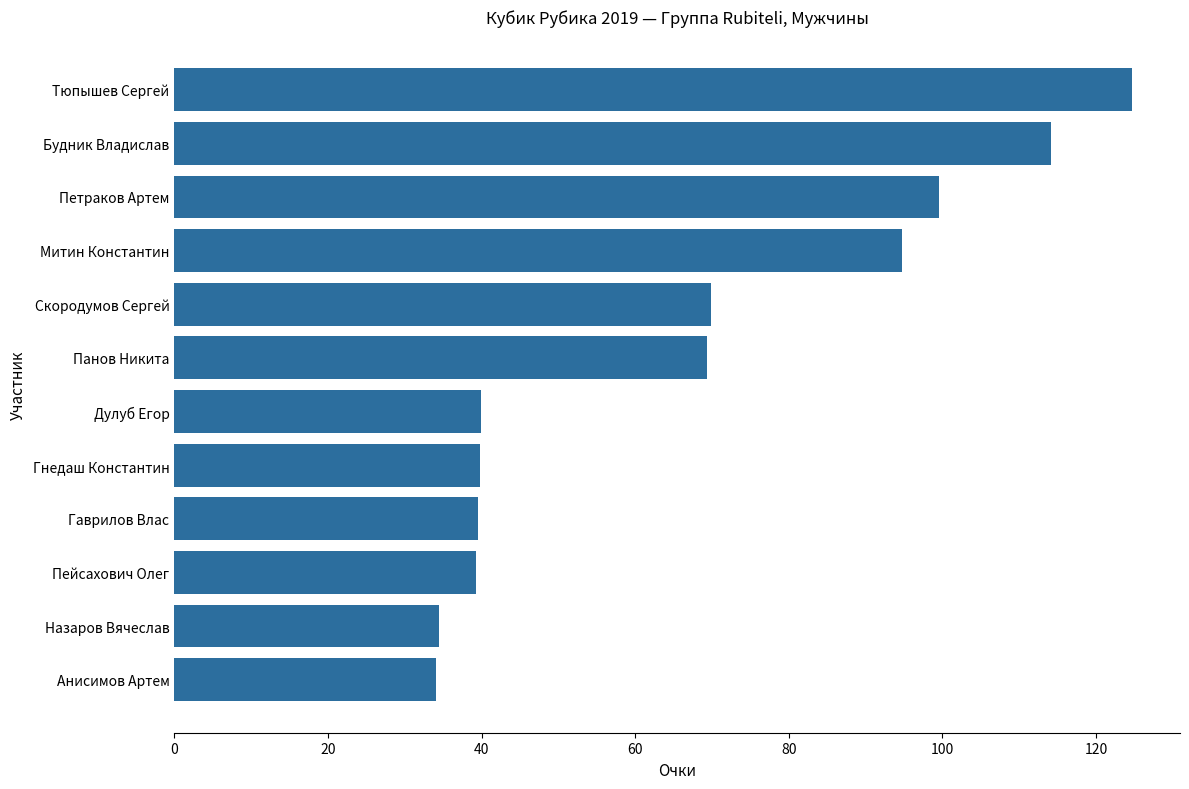

What is the sum of the values at Скородумов Сергей and Панов Никита?

139.2